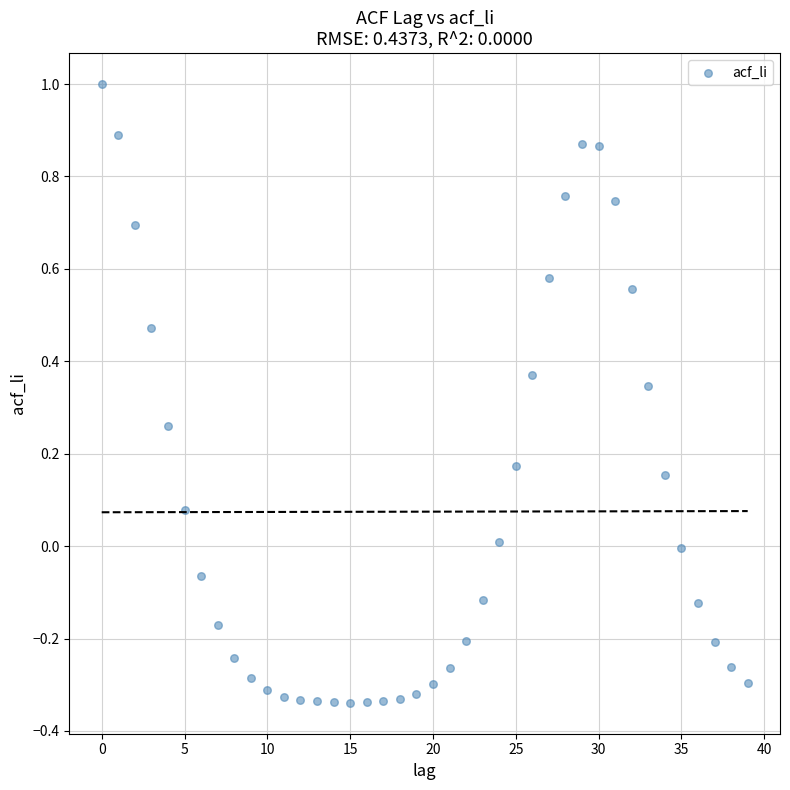

What is the range of Y values (max minus min)?

1.3